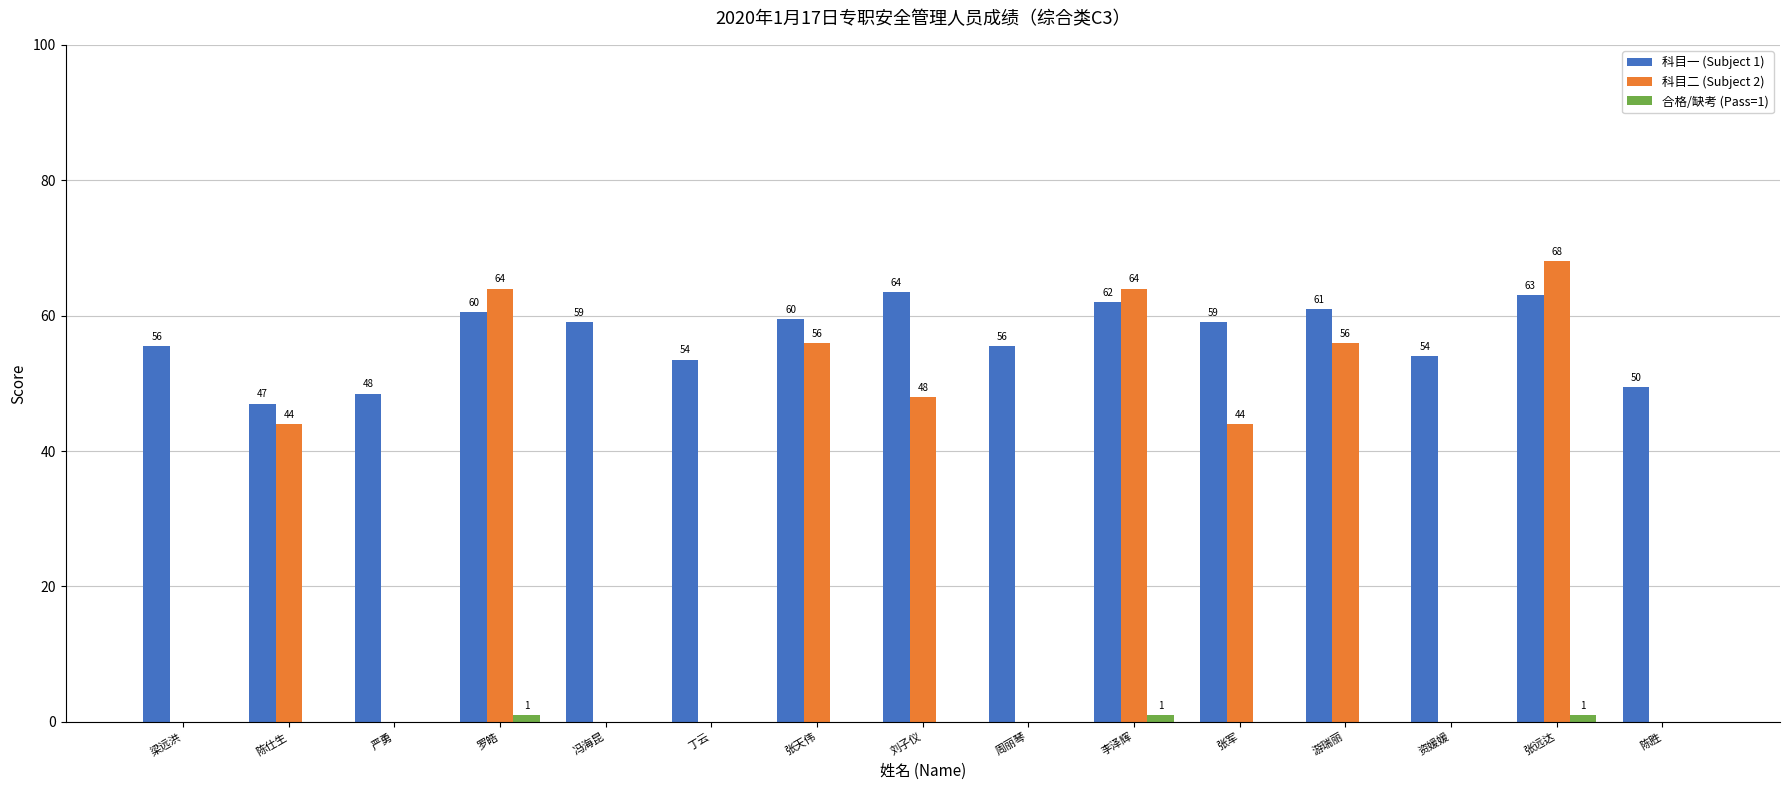

What is the sum of all 合格/缺考 (Pass=1) values?

3.0